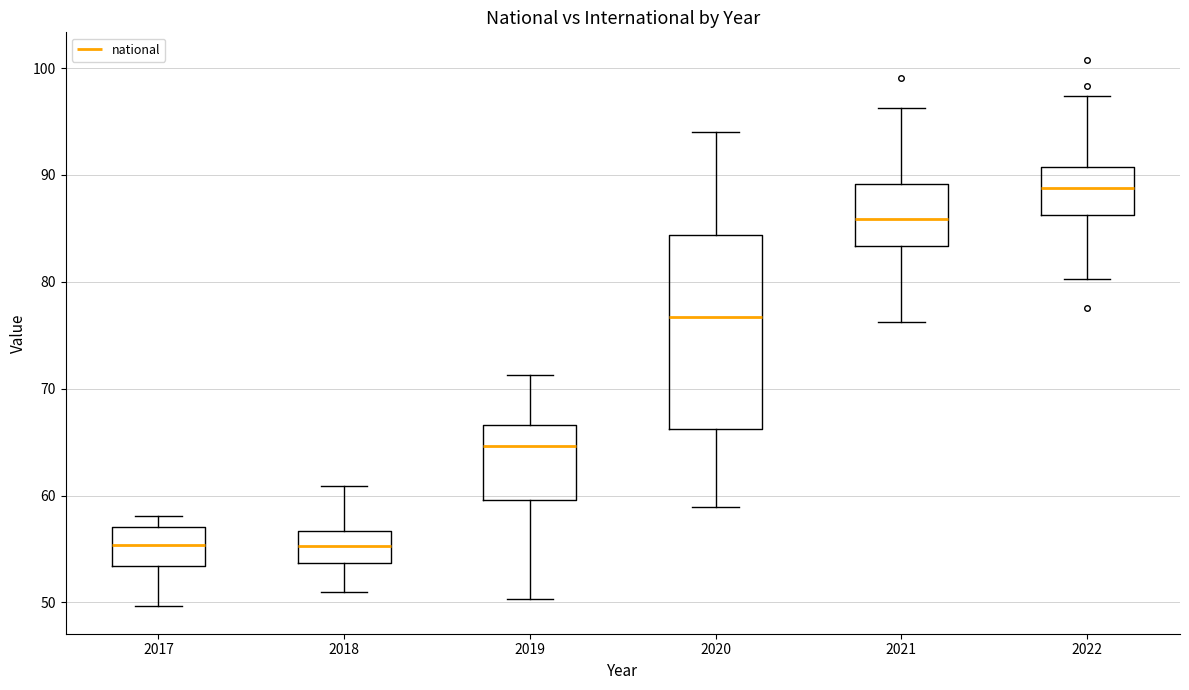

Reading left to right, read every box against the y-axis: the position of its median line, the range the box covers, and the ends of its whiskers. The values are not printed on the chart, so give them approximately, as read against the axis.

2017: median 55, box 53 to 57, whiskers 50 to 58
2018: median 55, box 54 to 57, whiskers 51 to 61
2019: median 65, box 60 to 67, whiskers 50 to 71
2020: median 77, box 66 to 84, whiskers 59 to 94
2021: median 86, box 83 to 89, whiskers 76 to 96
2022: median 89, box 86 to 91, whiskers 80 to 97